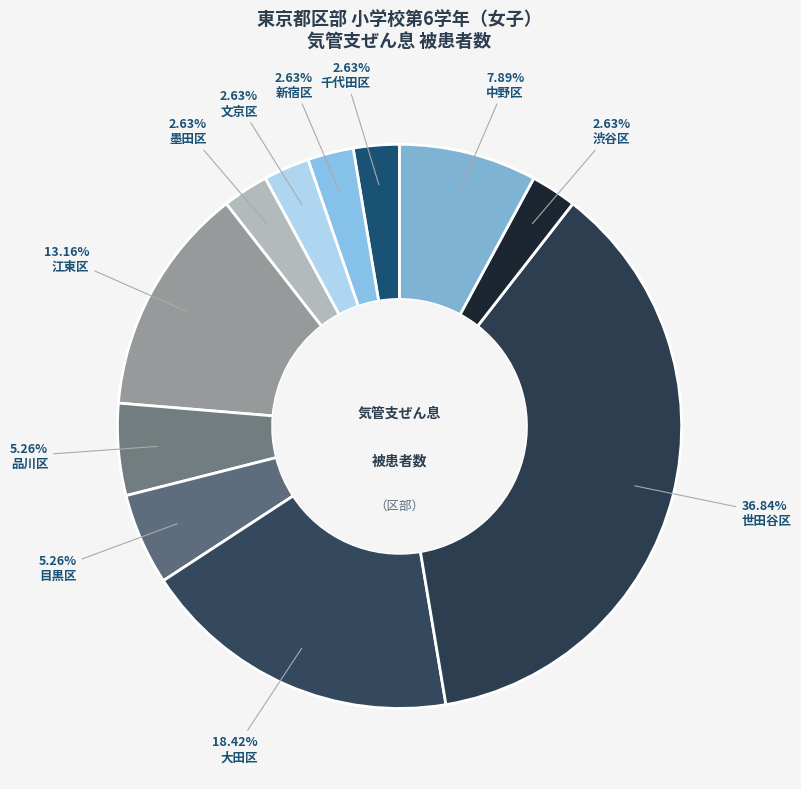

Is the sum of 新宿区 and 中野区 greater than half?

No